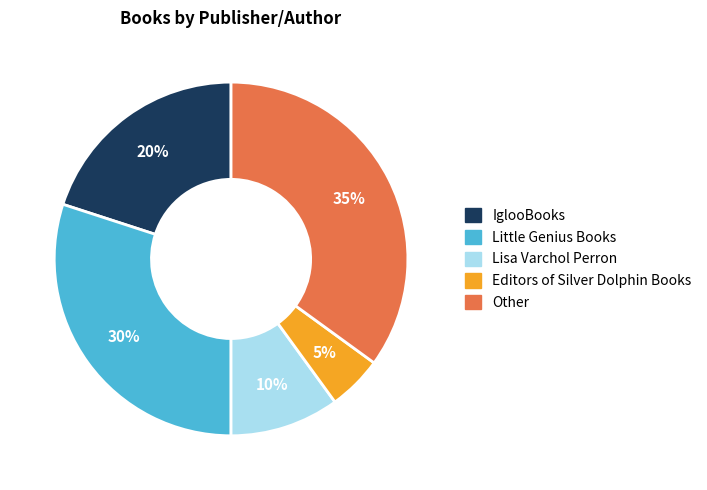

How many segments does this pie chart have?

5